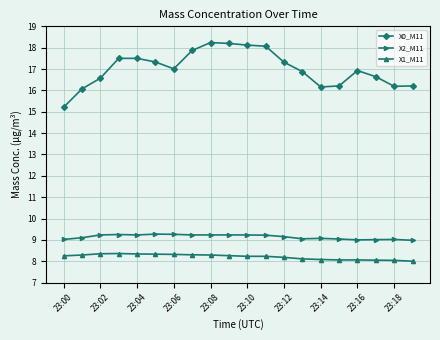

What is the value of the X0_M11 point at the 18th from the left?

16.6